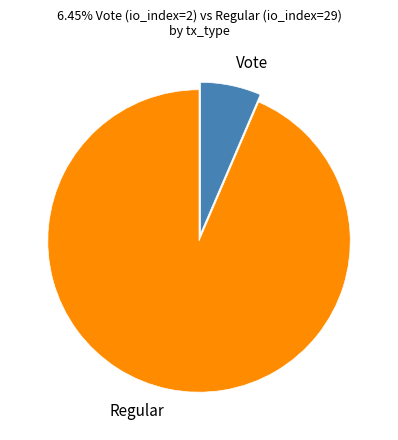

Which has a higher value, Vote or Regular?

Regular